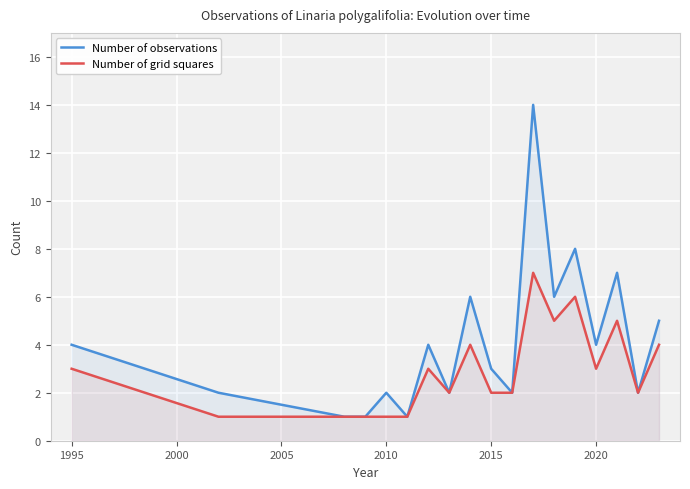

What is the highest value of the Number of grid squares series?

7